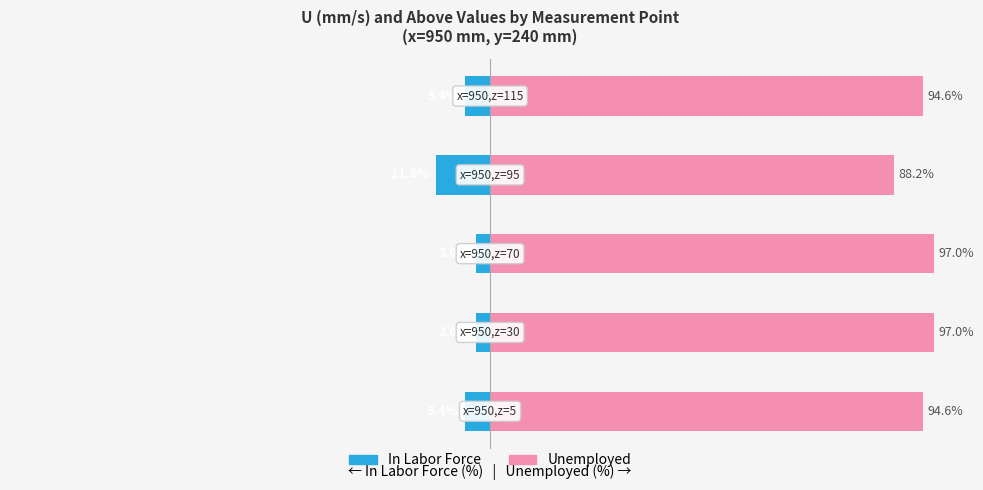

What is the value of the In Labor Force bar at the 1st from the left?

-5.4